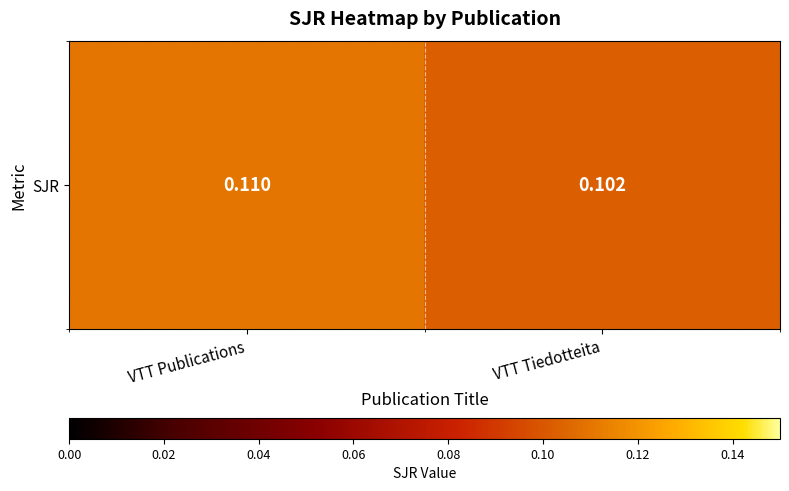

The value at VTT Publications is 0.1. True or false?

True